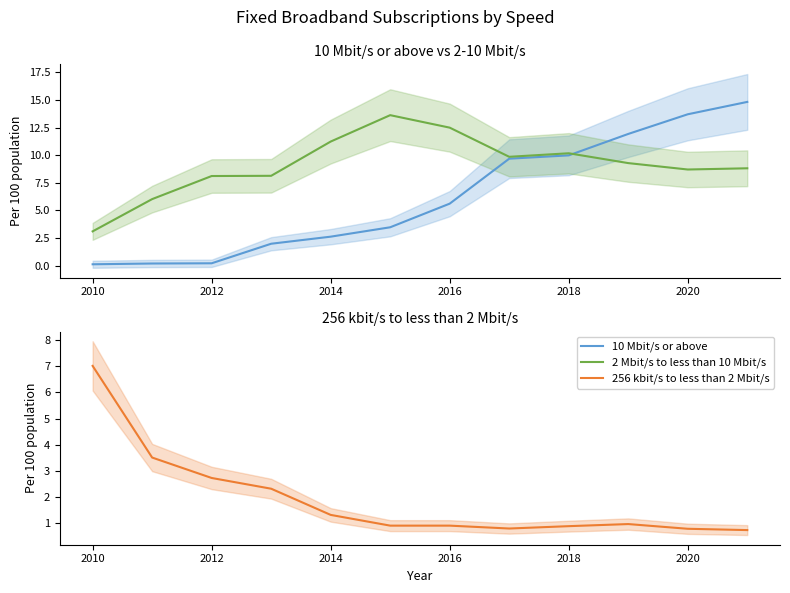

What is the minimum value for 256 kbit/s to less than 2 Mbit/s?

0.7